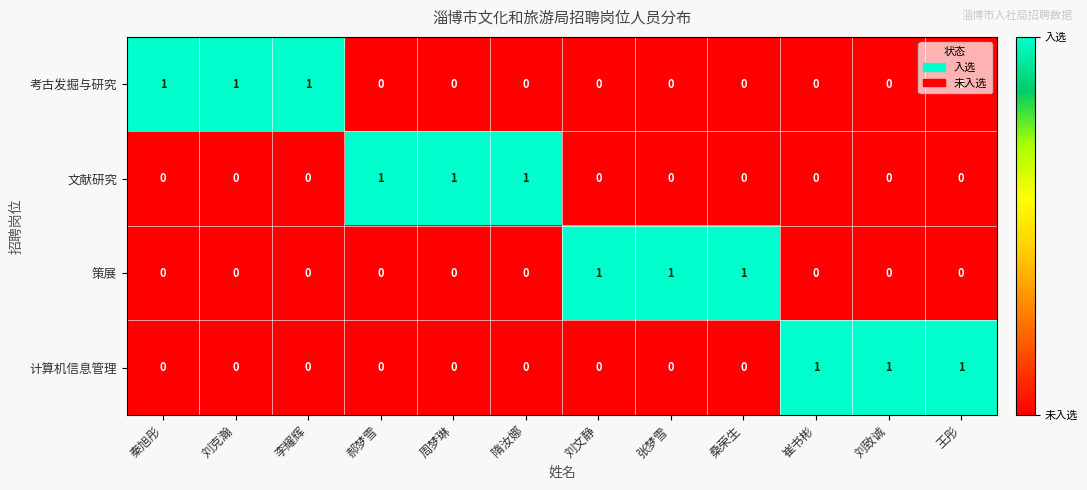

Is it true that 策展 equals 1 at 桑荣生?

True